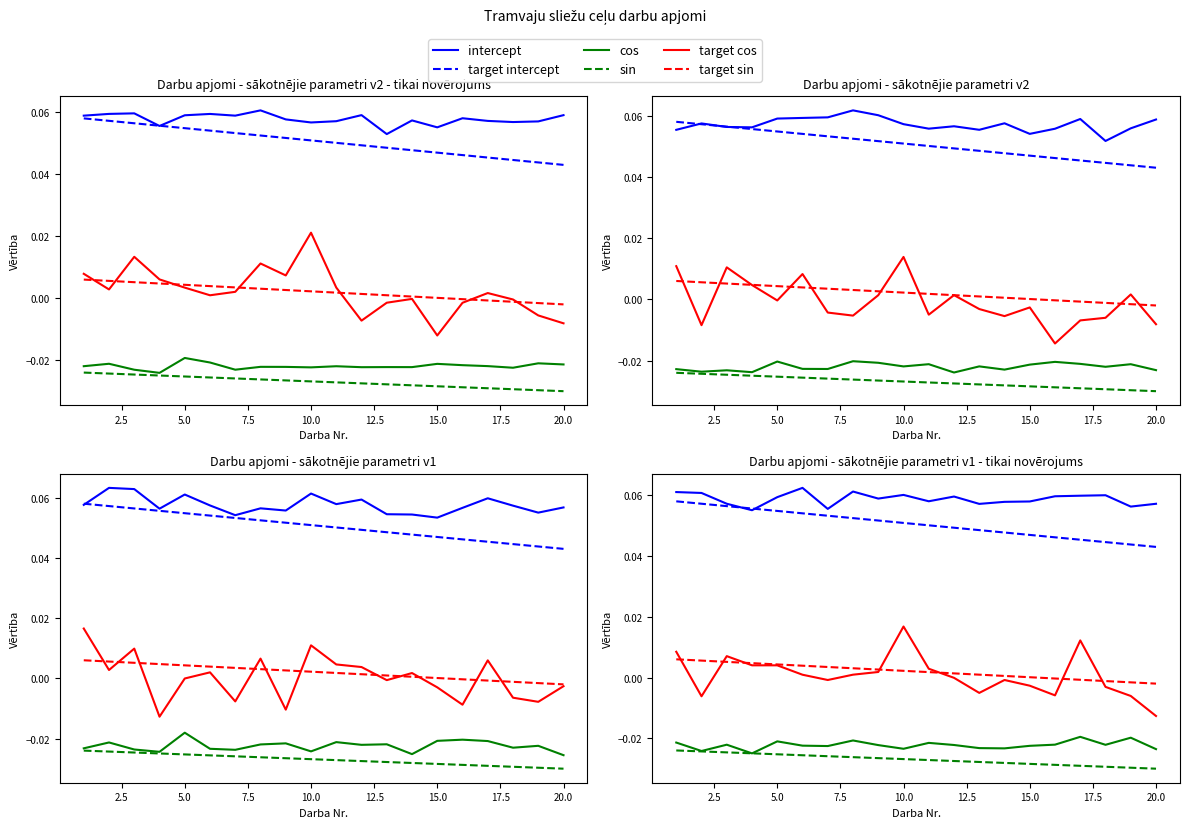

Which series has the largest total across all categories?

intercept